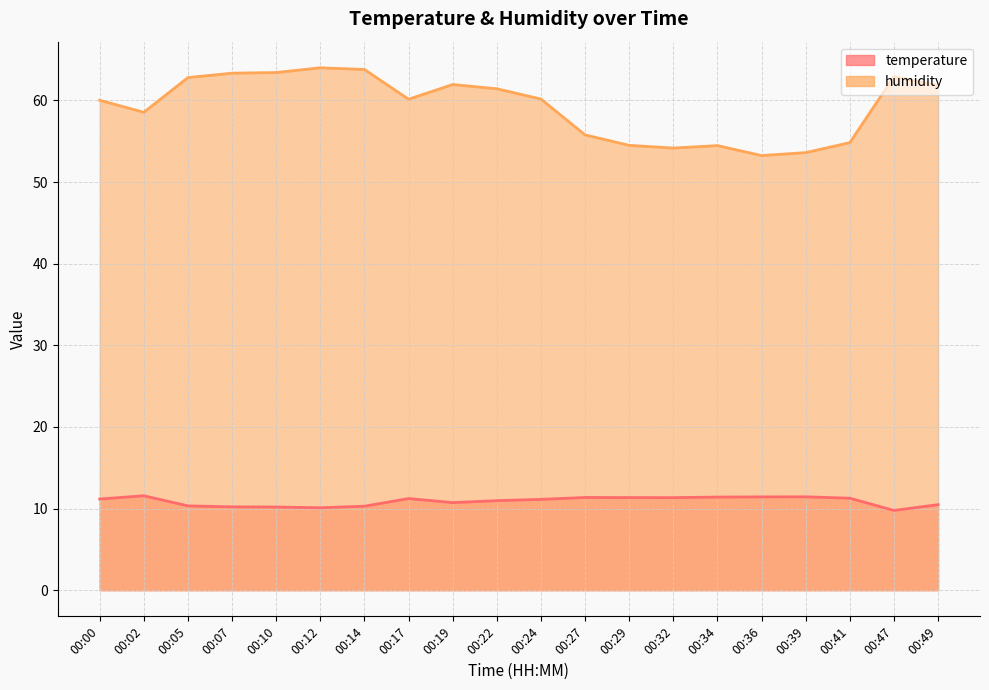

Is it true that temperature equals 2.9 at 00:00?

False